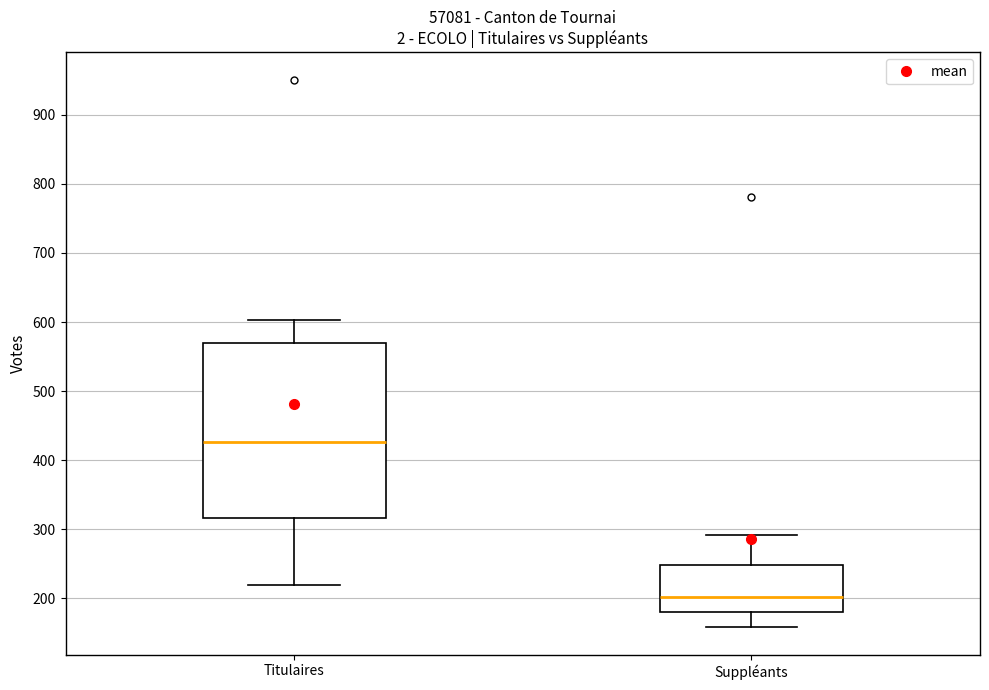

Reading left to right, read every box against the y-axis: the position of its median line, the range the box covers, and the ends of its whiskers. The values are not printed on the chart, so give them approximately, as read against the axis.

Titulaires: median 430, box 320 to 570, whiskers 220 to 600
Suppléants: median 200, box 180 to 250, whiskers 160 to 290